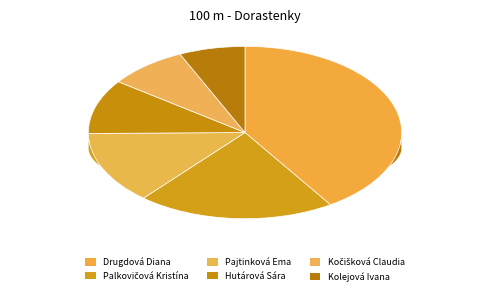

Does any single category account for the majority?

No